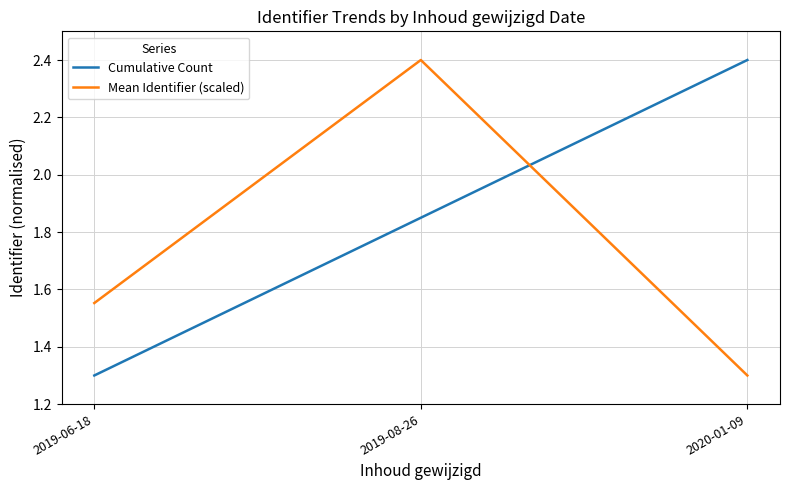

Between 2019-06-18 and 2019-08-26, which series saw the biggest shift?

Mean Identifier (scaled)